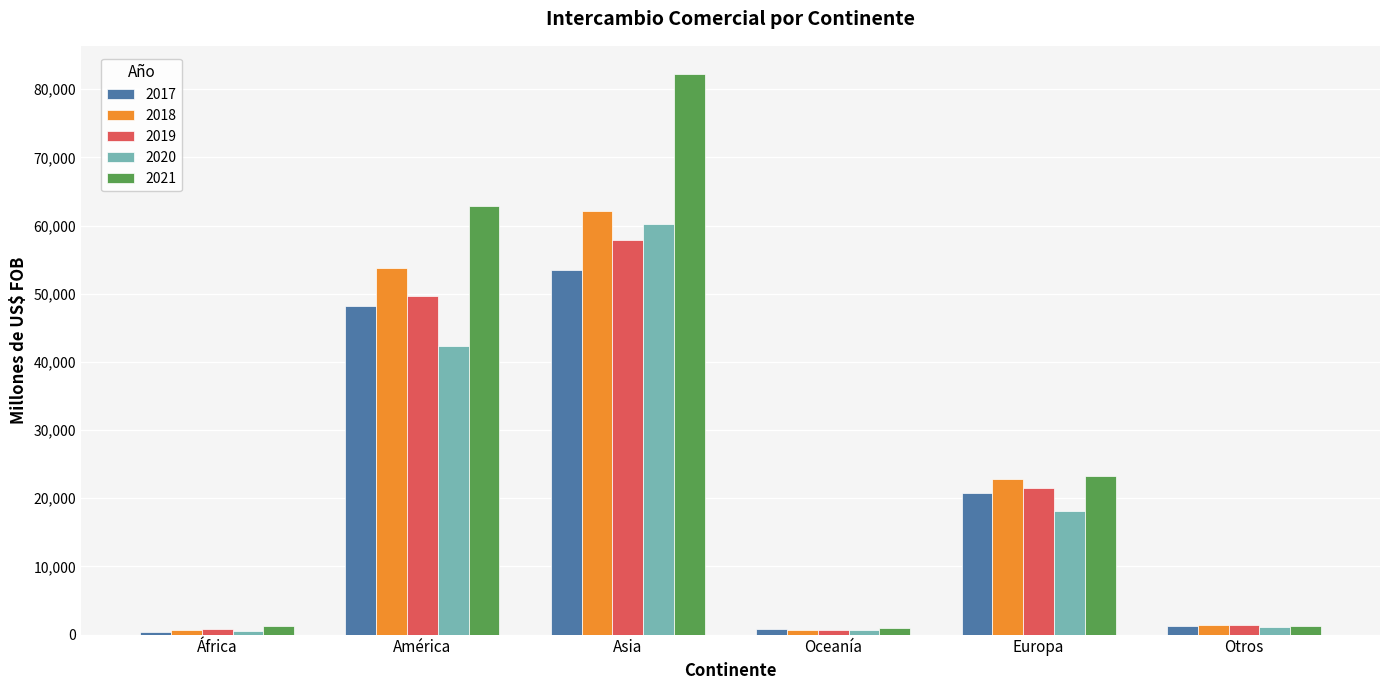

Rank the series by their maximum value, from highest to lowest.

2021, 2018, 2020, 2019, 2017